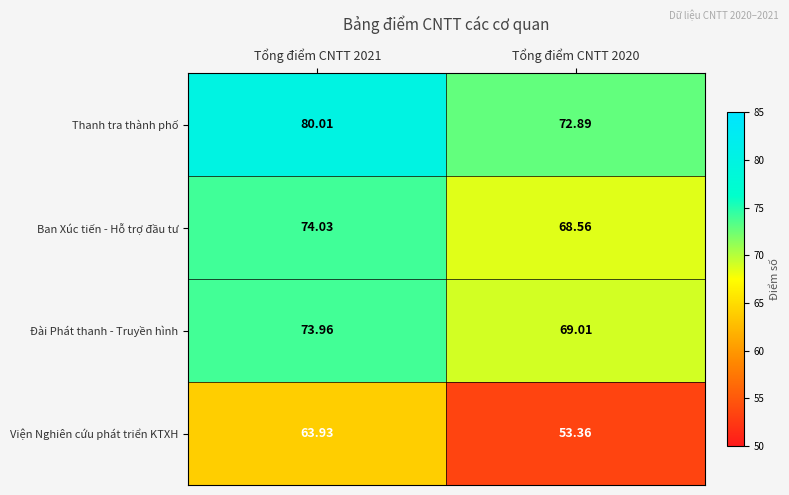

Which series has the largest range (max minus min)?

Viện Nghiên cứu phát triển KTXH